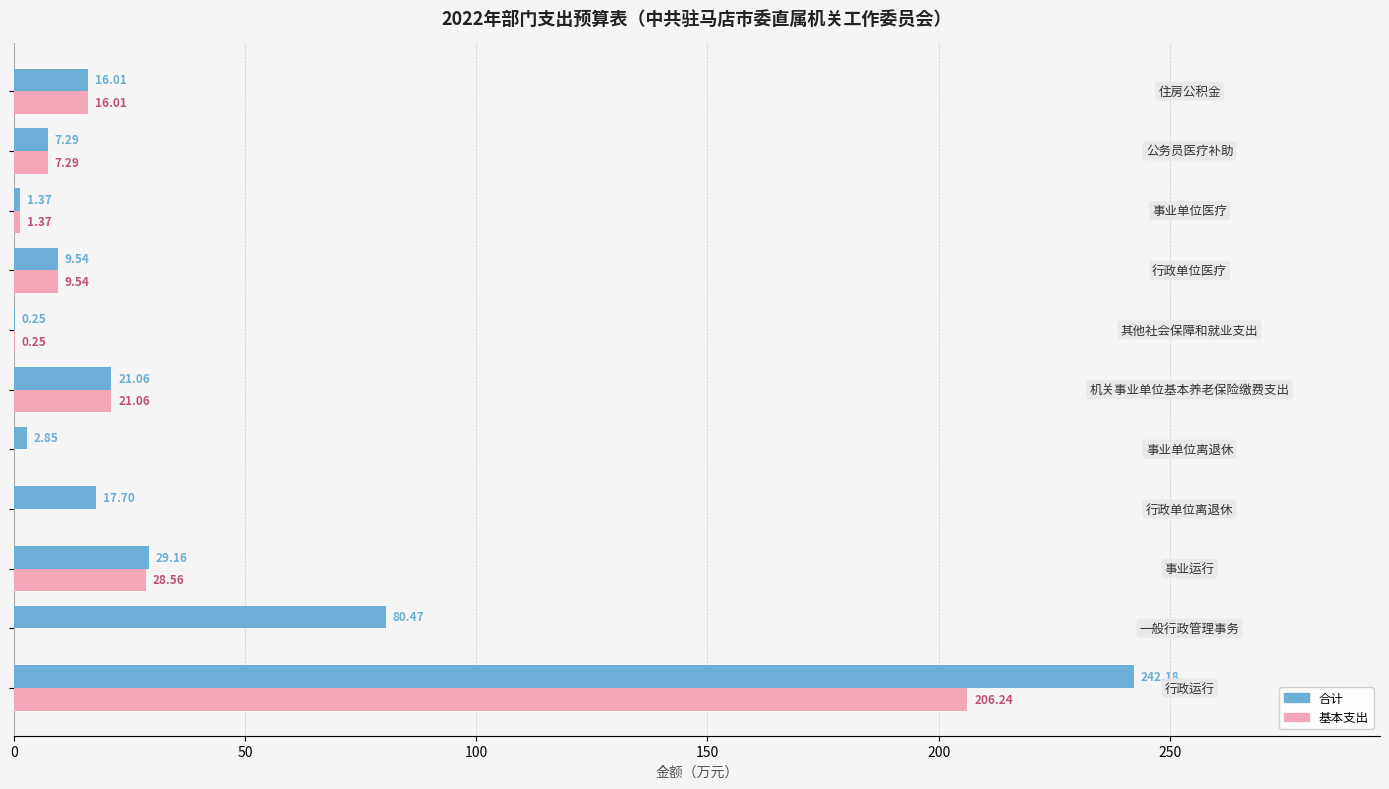

List the series in order of their peak value, highest first.

合计, 基本支出